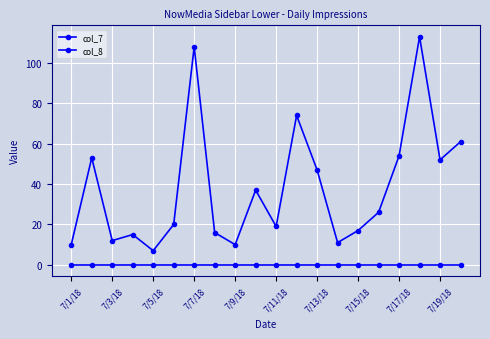

Which category has the lowest value in the col_8 series?

7/1/18